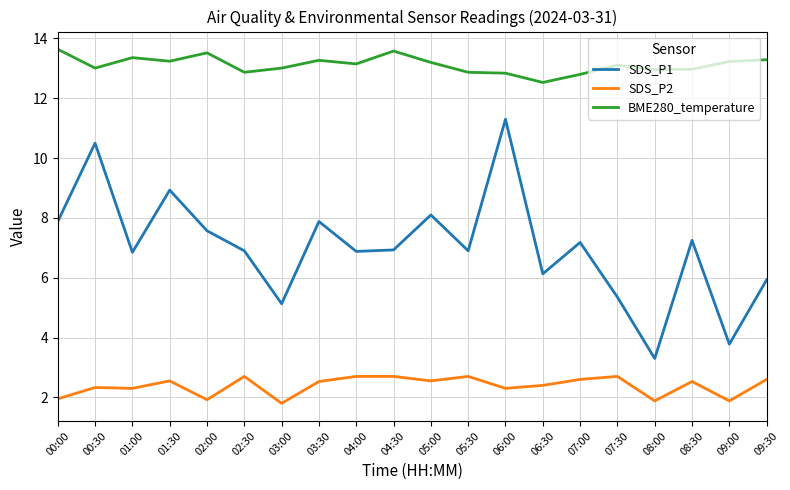

True or false: BME280_temperature and SDS_P1 intersect in this chart.

False